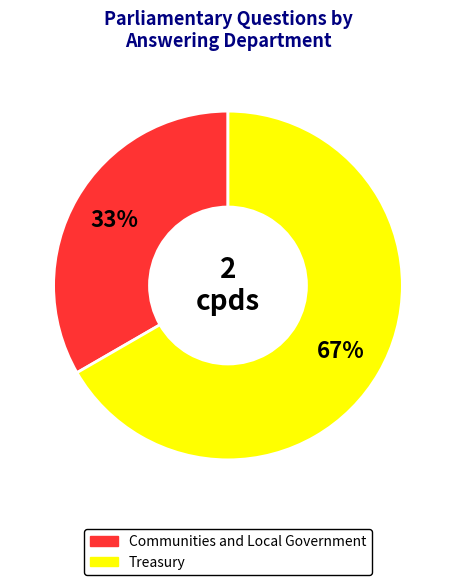

Which has a higher value, Treasury or Communities and Local Government?

Treasury